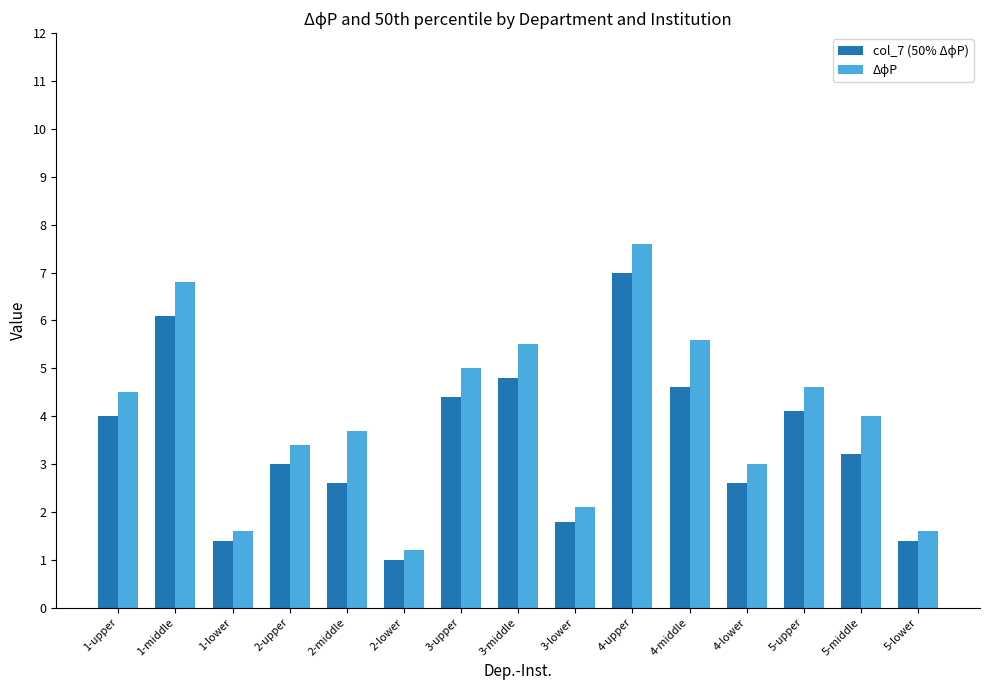

At which category is the sum across all series the highest?

4-upper